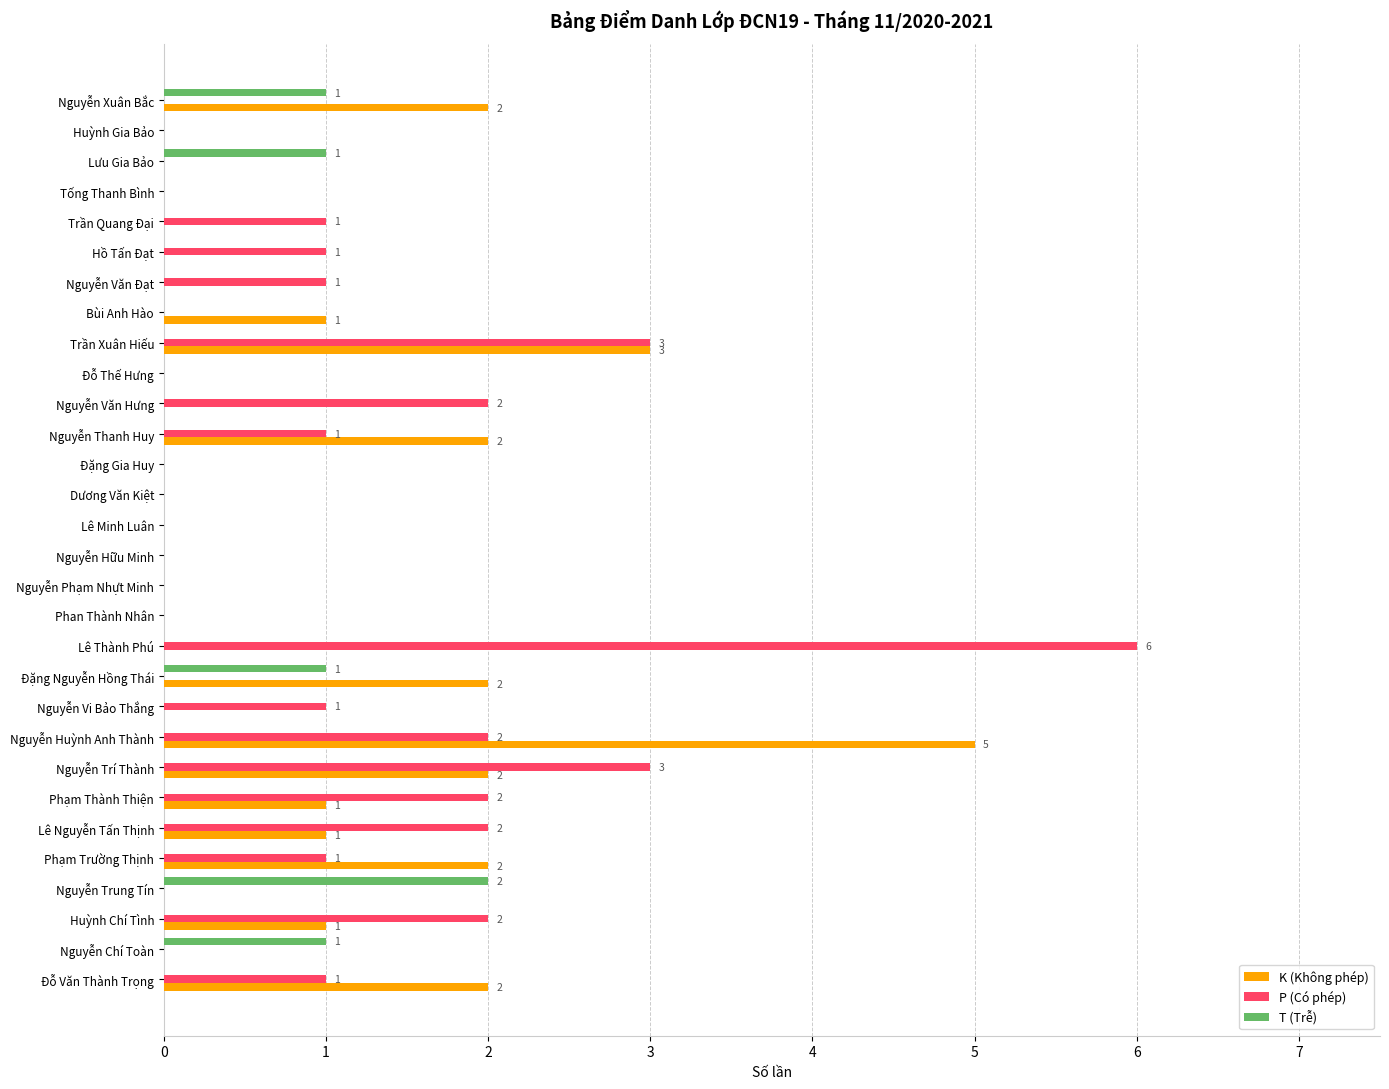

At which category is the sum across all series the highest?

Nguyễn Huỳnh Anh Thành